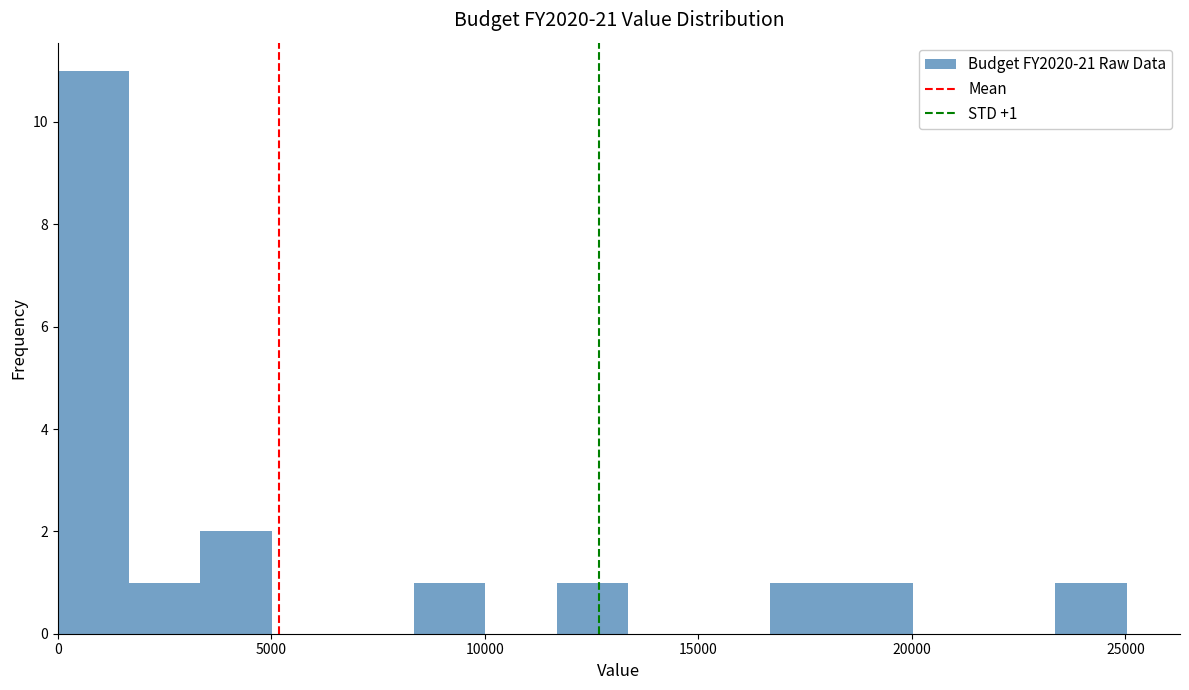

Read against the x-axis, roughly where is the centre of the tallest bar?

1000